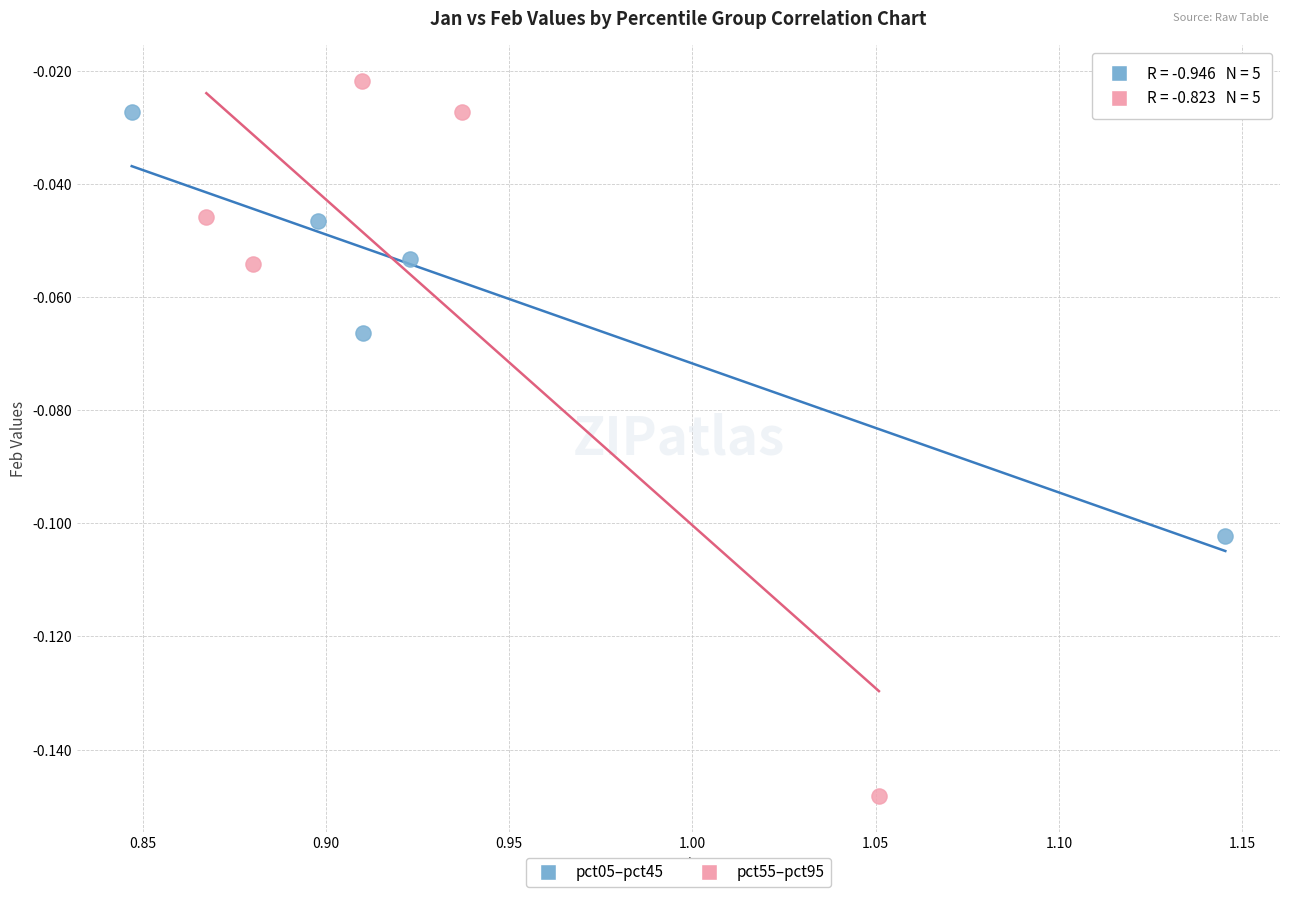

Which series reaches the minimum Y coordinate?

pct55–pct95